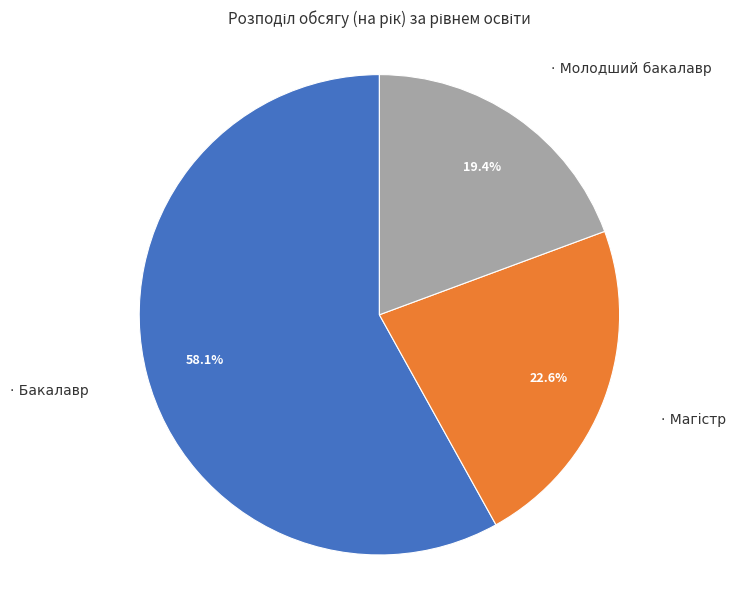

Does any single category account for the majority?

Yes